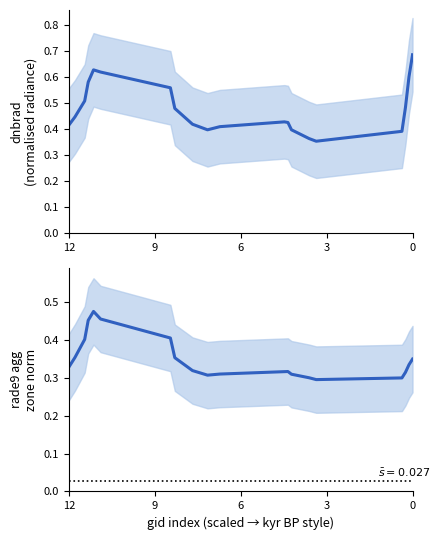

True or false: rade9_aggzone_norm and dnbrad cross at least once.

False